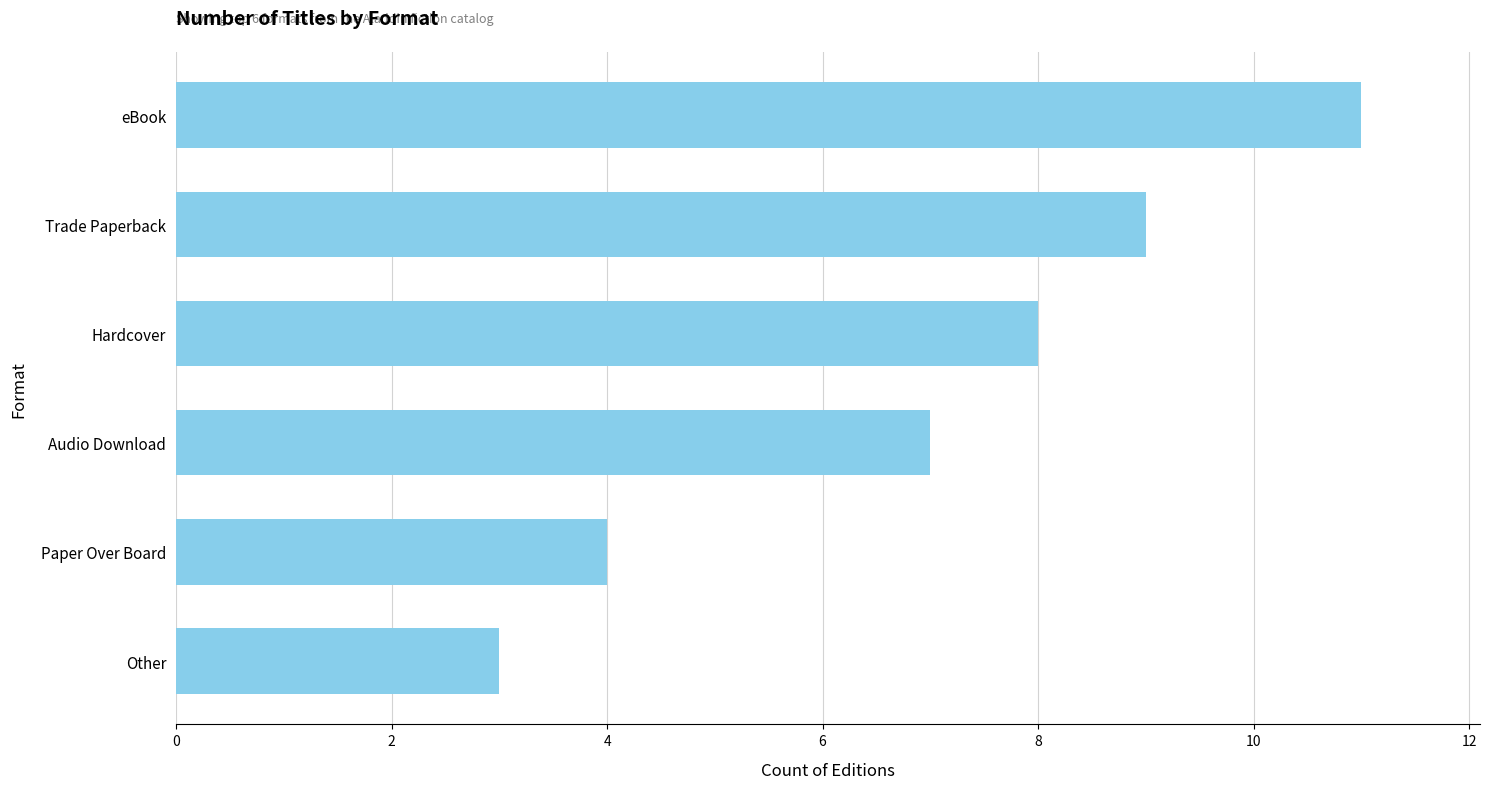

Are the bars horizontal?

Yes